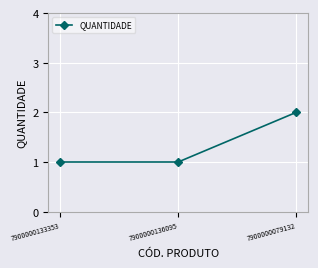

What is the label of the 1st point from the left?

7900000133353